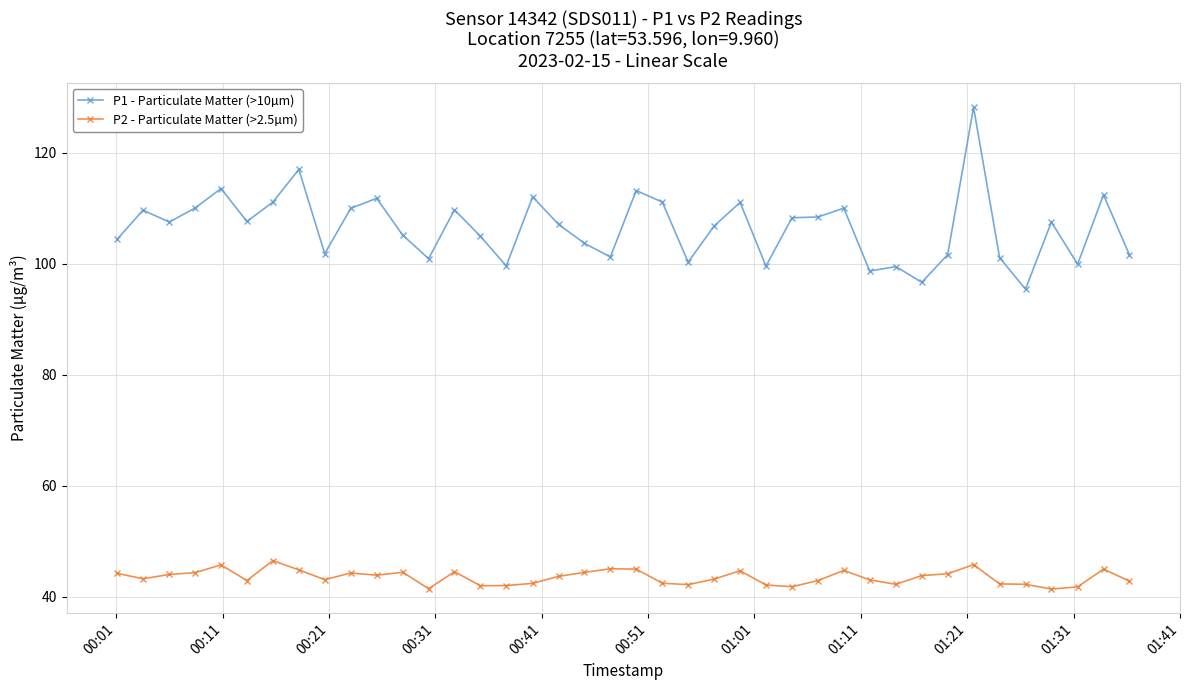

True or false: P2 - Particulate Matter (>2.5µm) and P1 - Particulate Matter (>10µm) cross at least once.

False